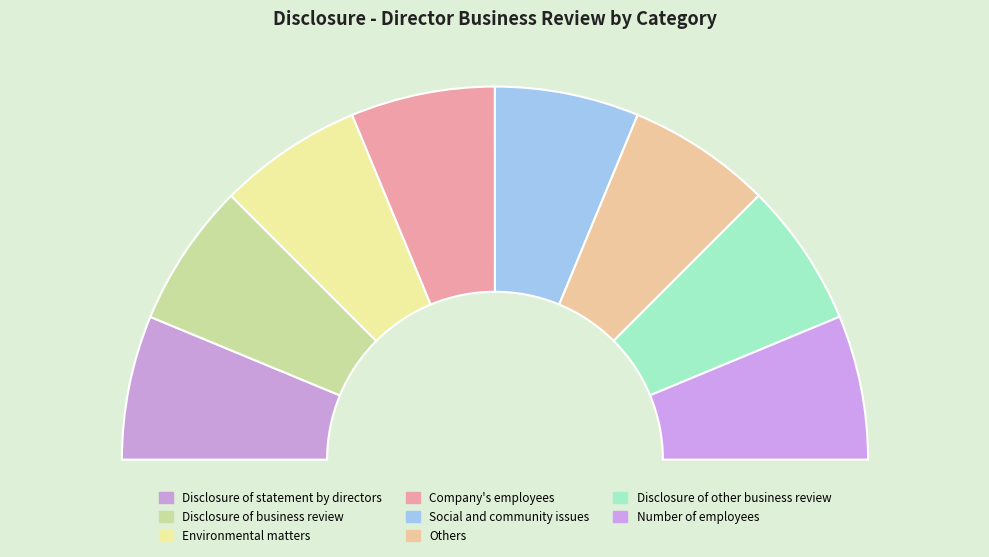

To the nearest percent, what portion does Social and community issues represent?

12%